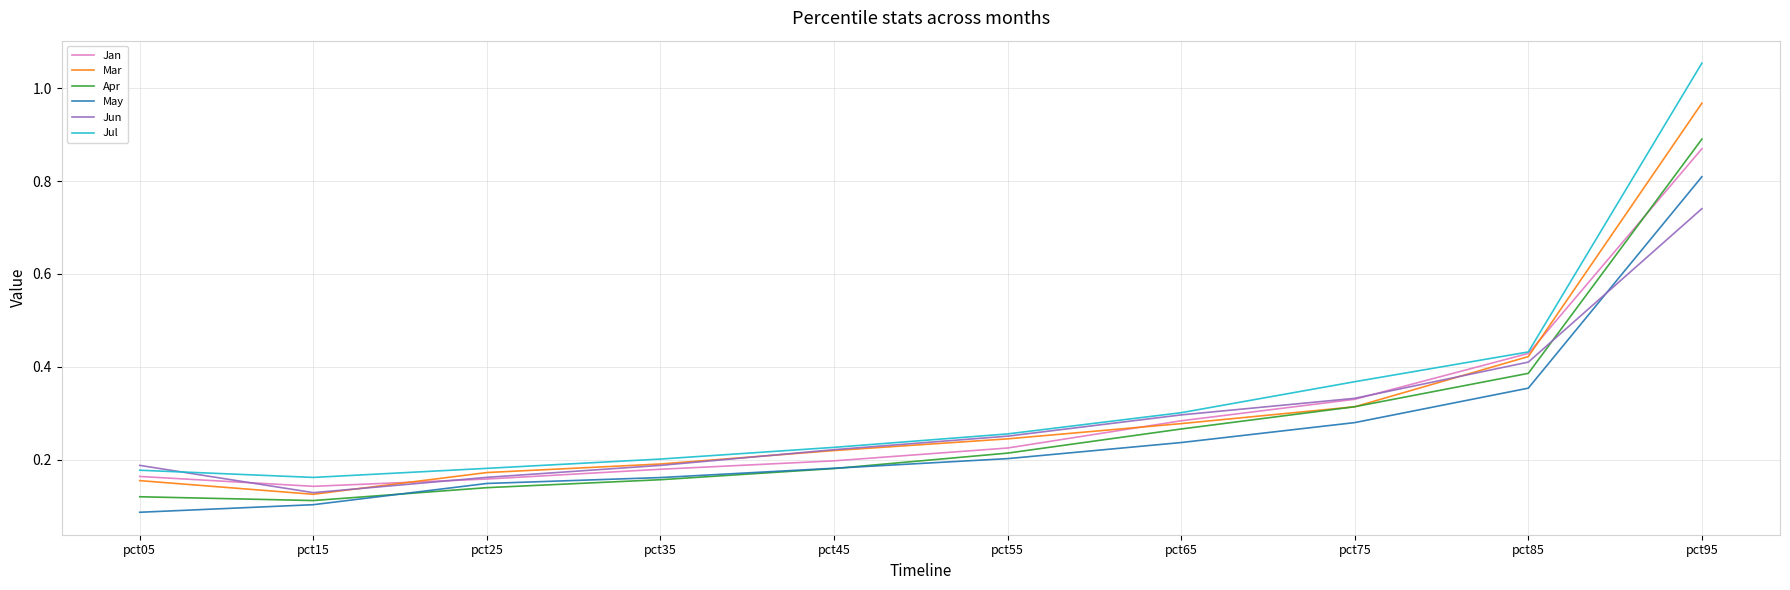

Is the value of Jul at pct15 greater than the value of Jun at pct95?

No